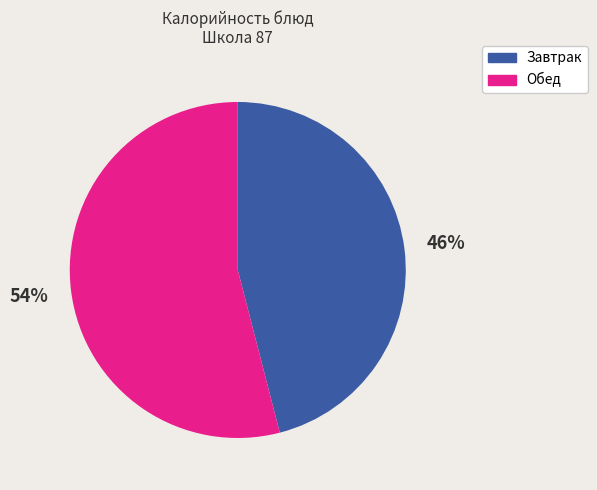

Does any single category account for the majority?

Yes